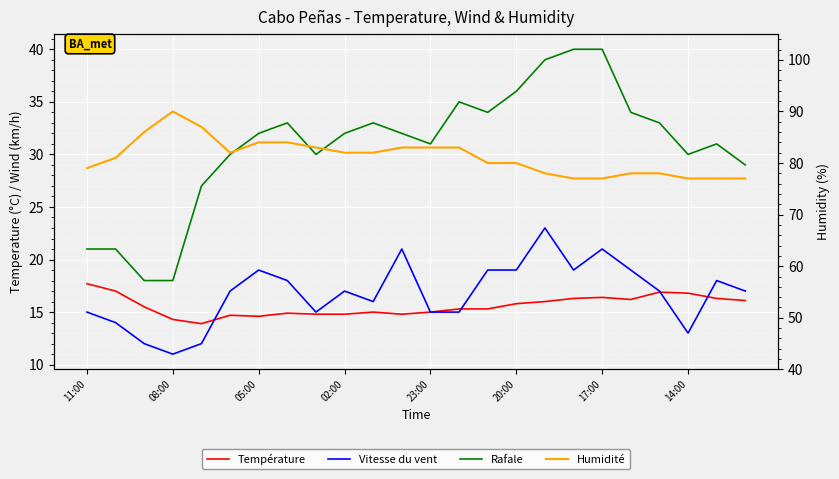

Which series has the largest range (max minus min)?

Rafale